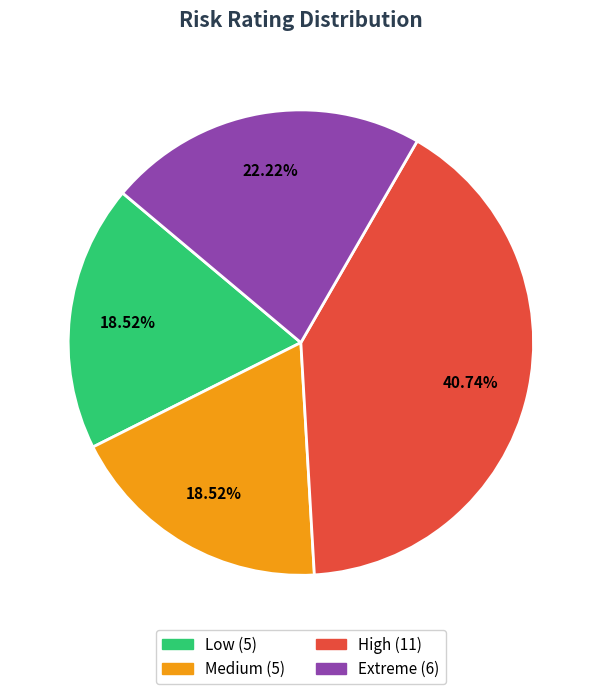

To the nearest percent, what is the average slice percentage?

25%